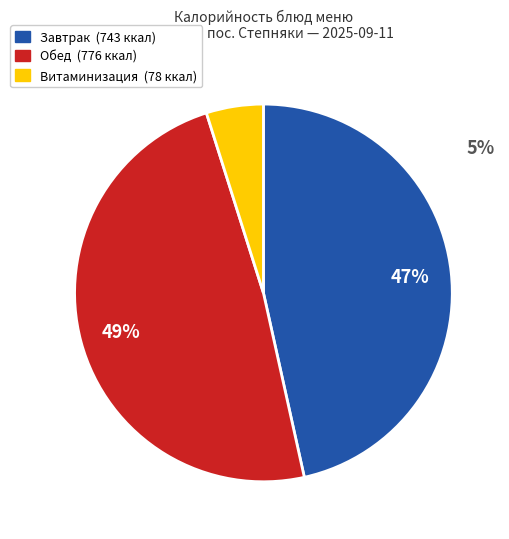

To the nearest percent, what is the difference between the largest and smallest slice percentages?

44%